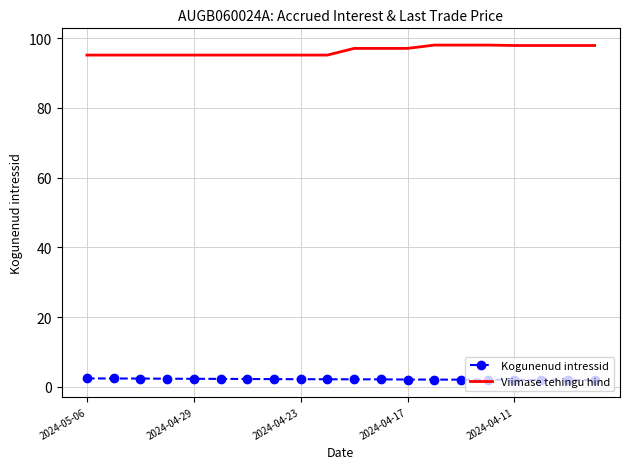

What is the sum of all Kogunenud intressid values?

42.9